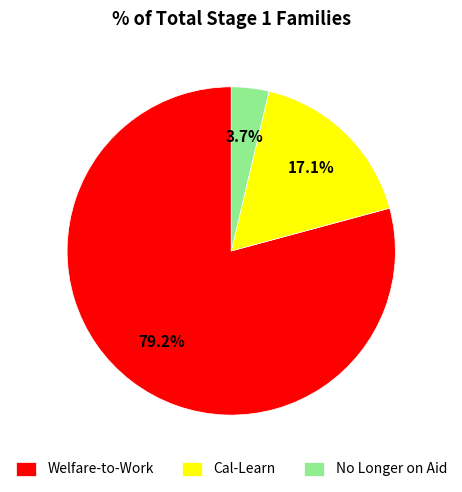

Between Welfare-to-Work and Cal-Learn, which is larger?

Welfare-to-Work